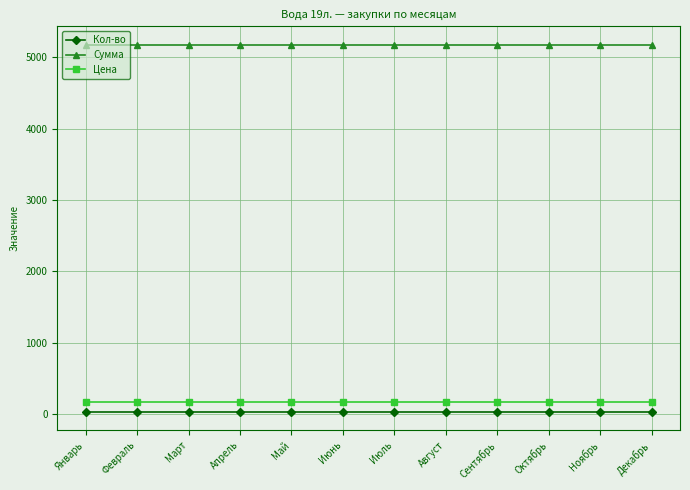

Is it true that Цена equals 172.5 at Ноябрь?

True